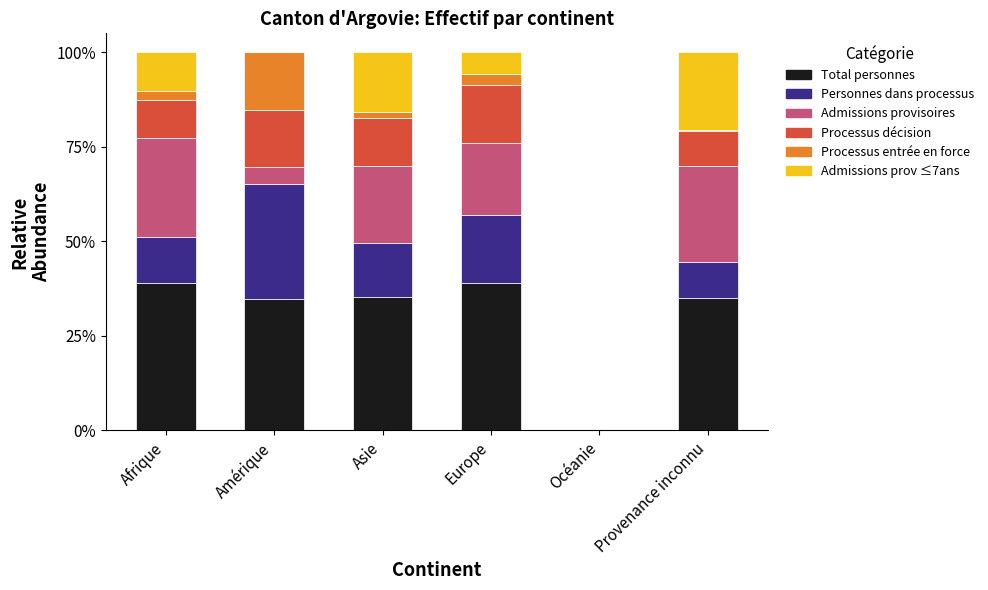

The Total personnes series shows 35.0 at Provenance inconnu. True or false?

True